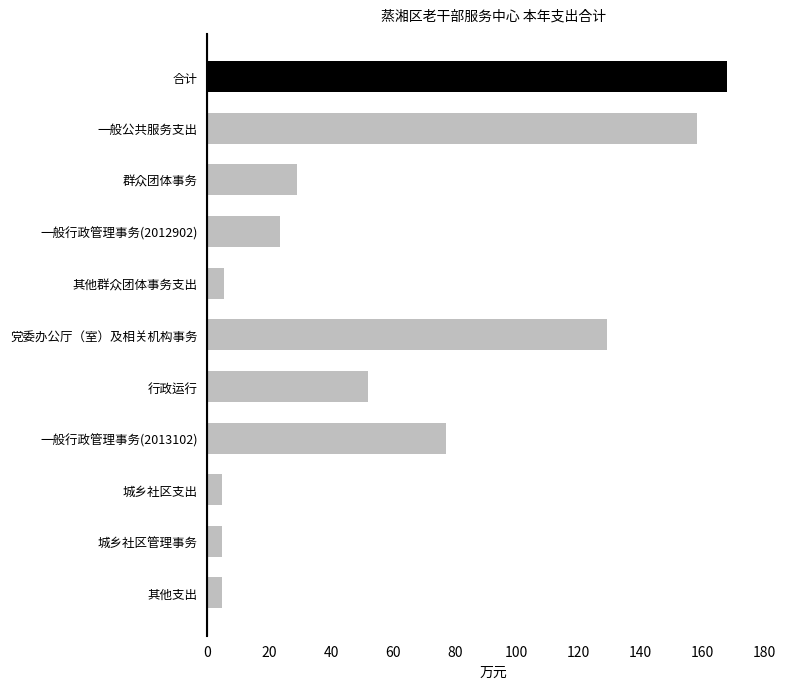

Is it true that the value at 其他群众团体事务支出 is 5.5?

True